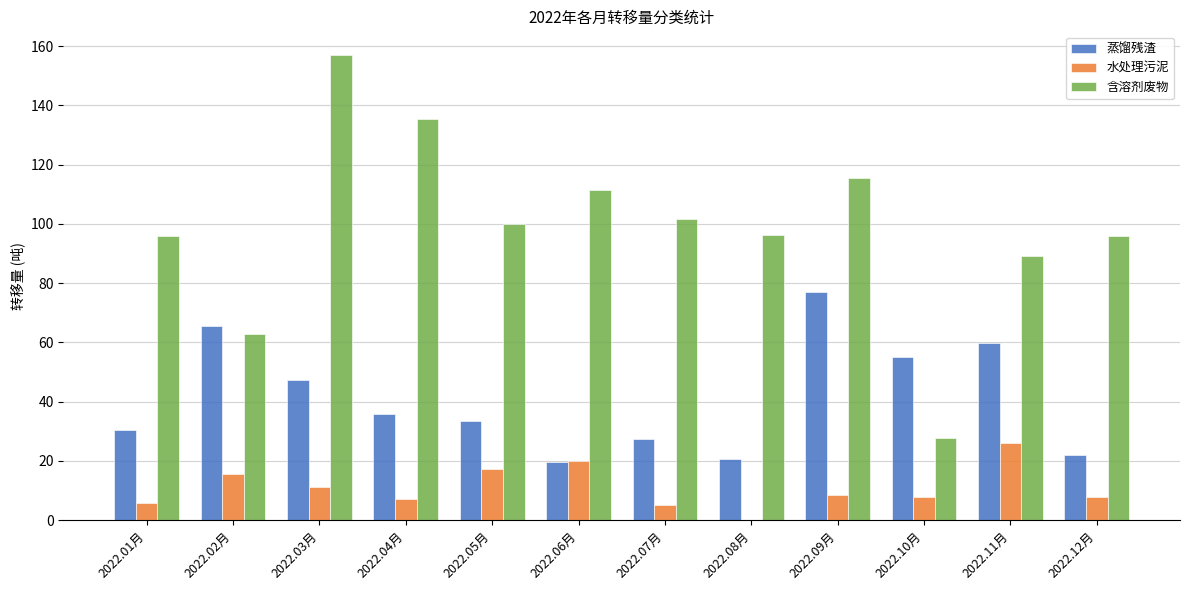

The 含溶剂废物 series shows 69.3 at 2022.05月. True or false?

False